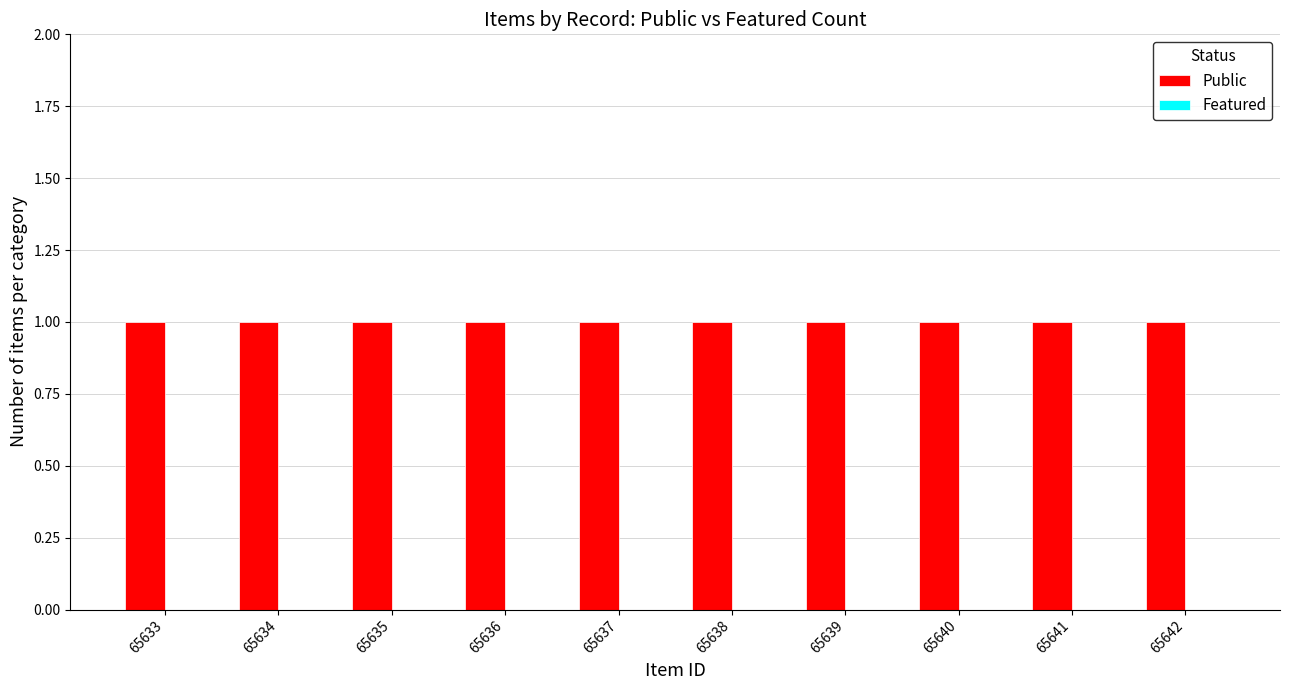

How many bars are there in total?

20